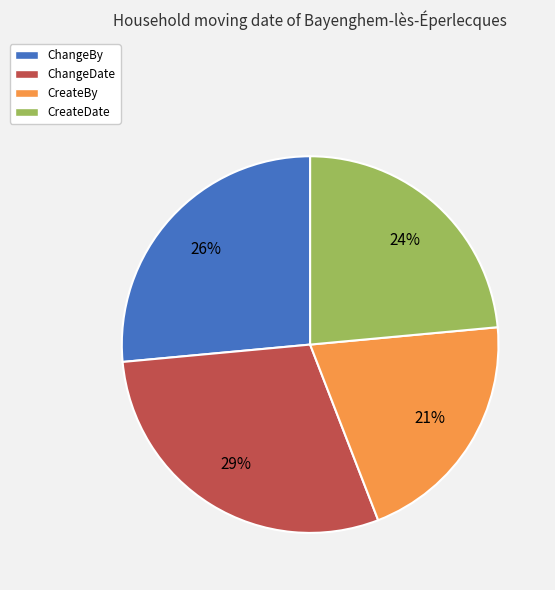

To the nearest percent, what portion does CreateDate represent?

24%